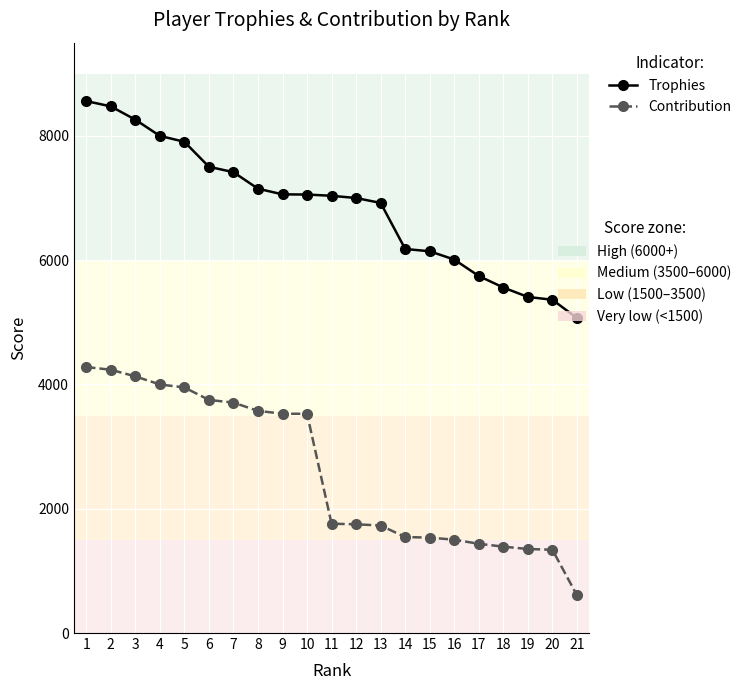

What is the total value across all series at 13?

8651